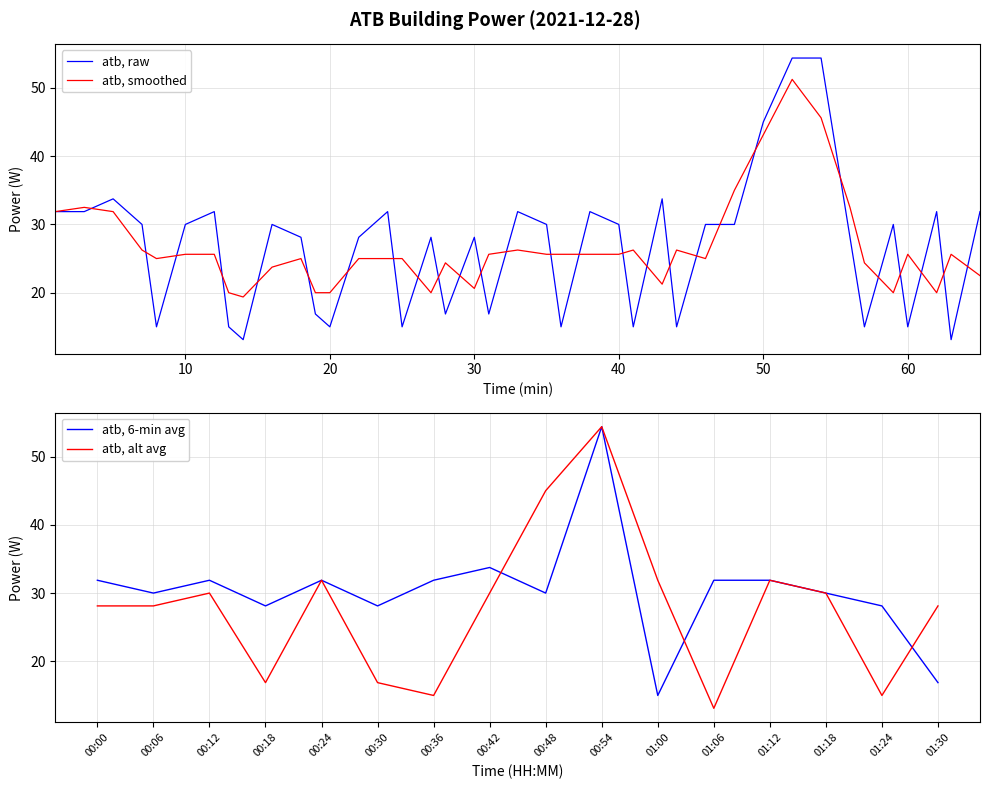

Where is the first local maximum for atb_power?

00:12